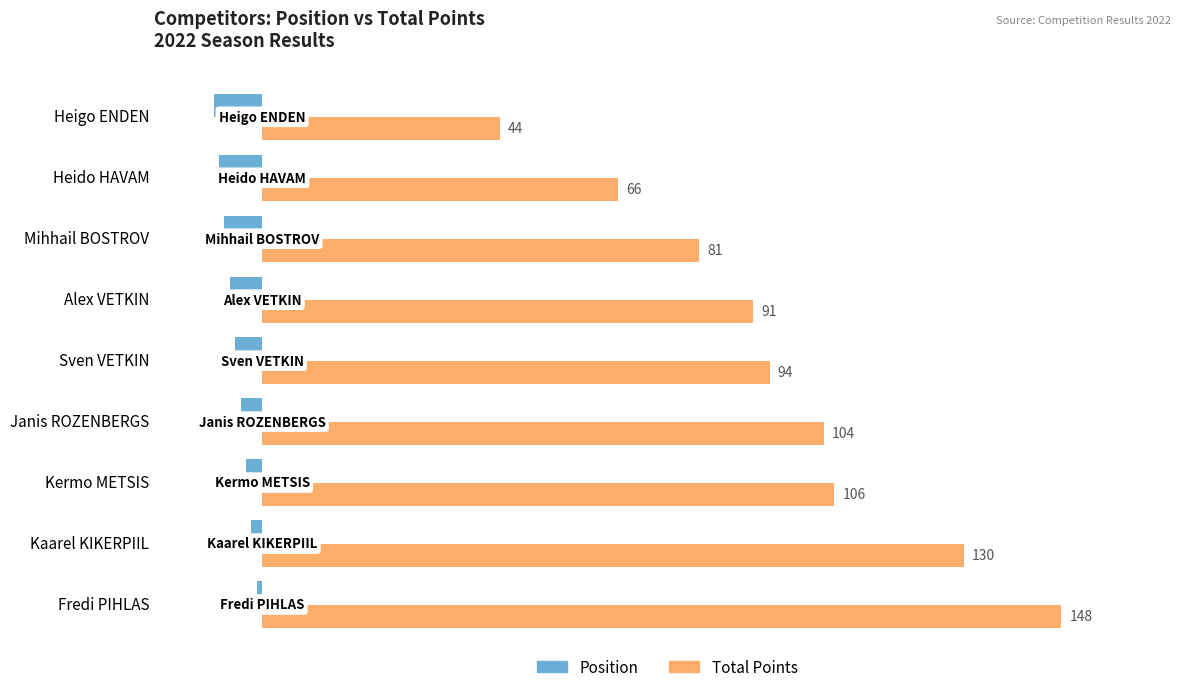

At which label is Total Points closest to 96?

Sven VETKIN